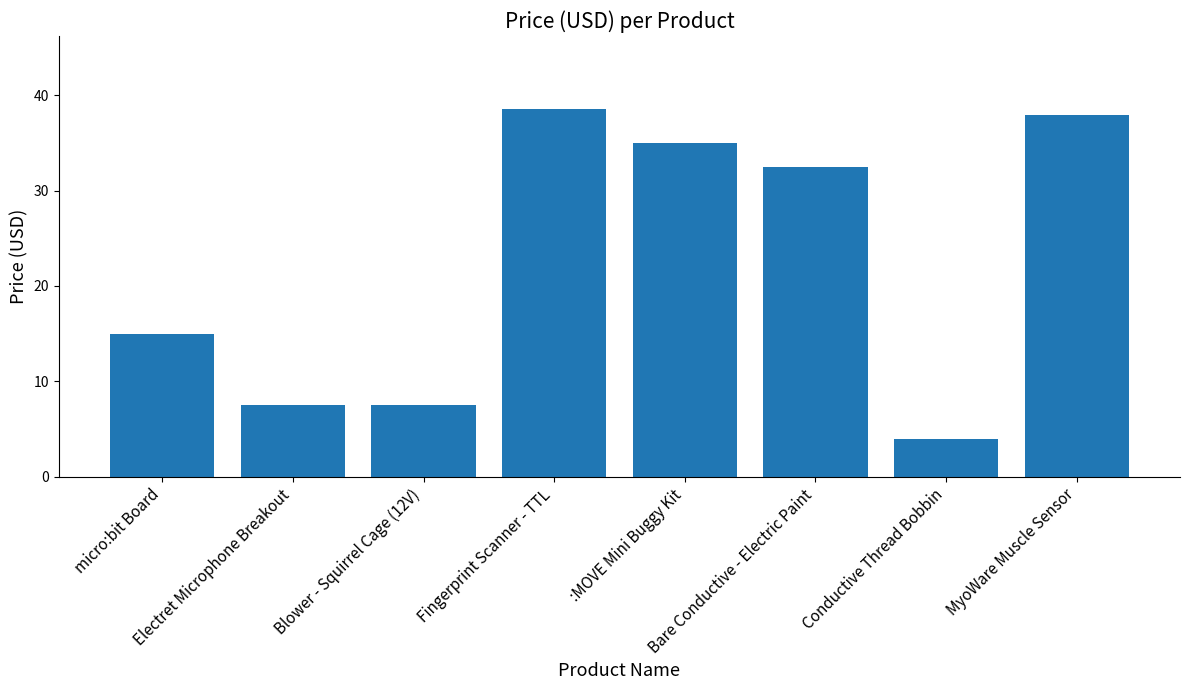

At which category does the chart reach its minimum across all series?

Conductive Thread Bobbin